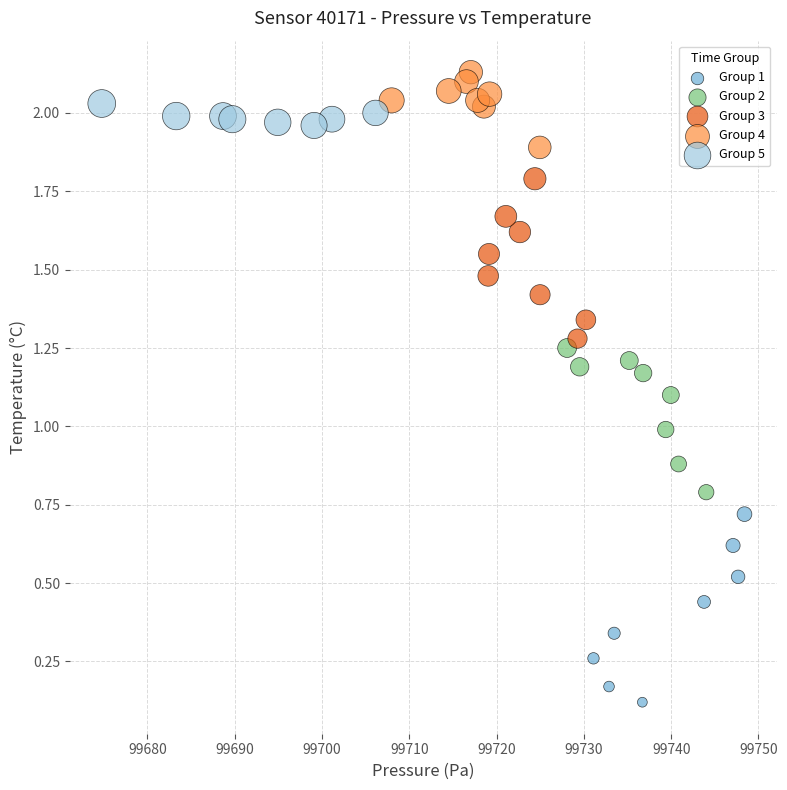

Which series has the widest spread of Y values?

Group 1